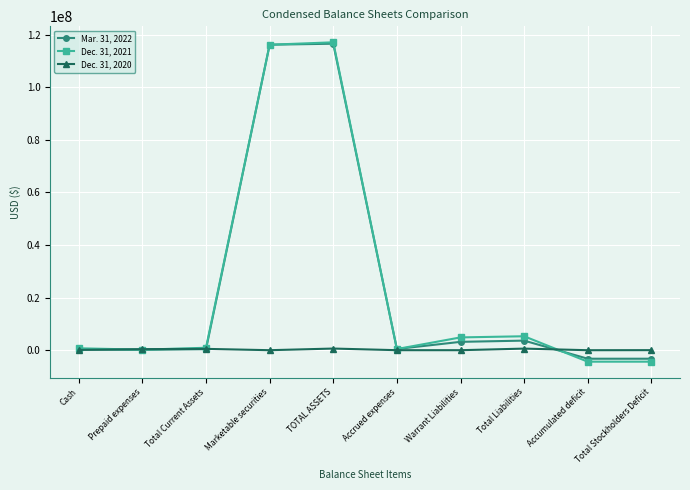

What is the maximum value shown in the chart?

117083857